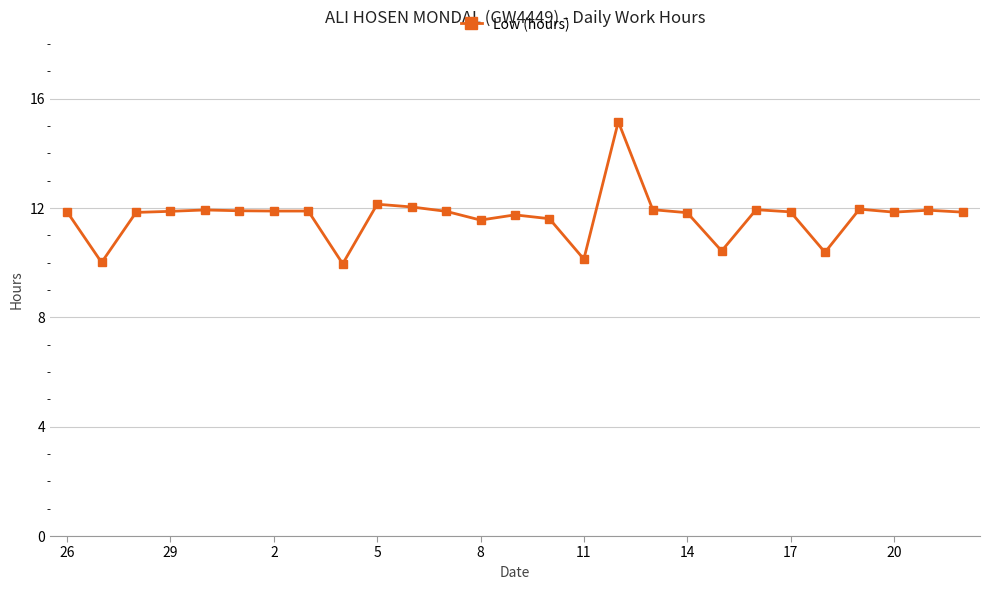

What is the greatest value displayed?

15.2